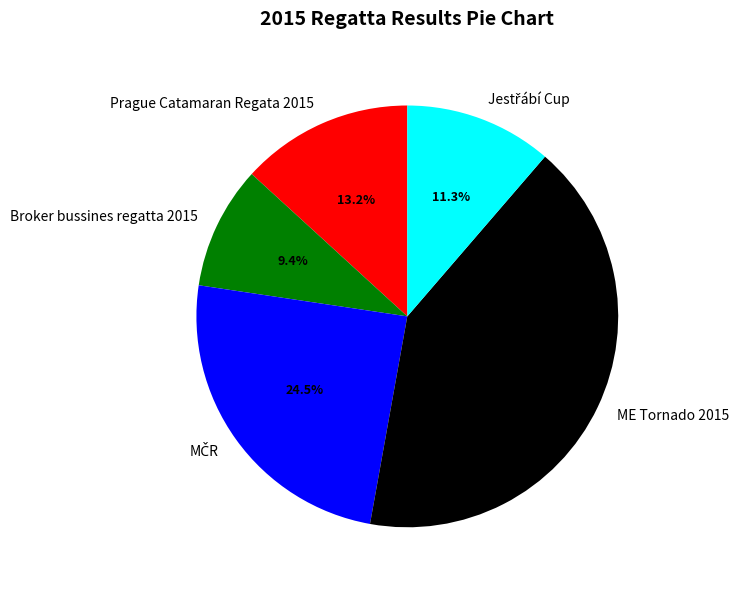

Which has a higher value, ME Tornado 2015 or Prague Catamaran Regata 2015?

ME Tornado 2015